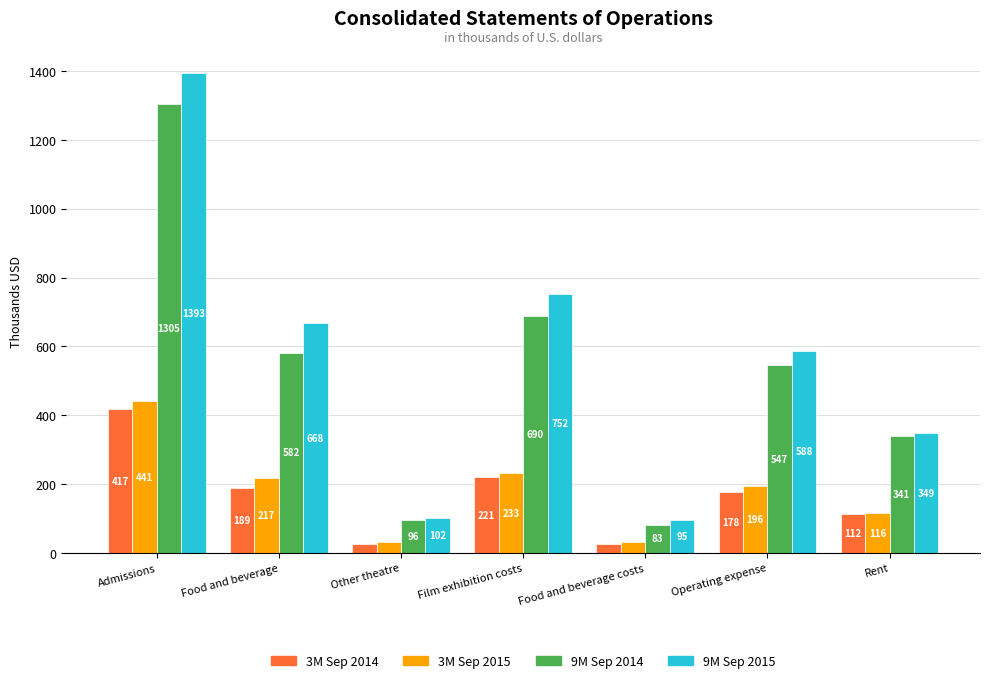

The value of 9M Sep 2015 at Operating expense is 588.2. True or false?

True